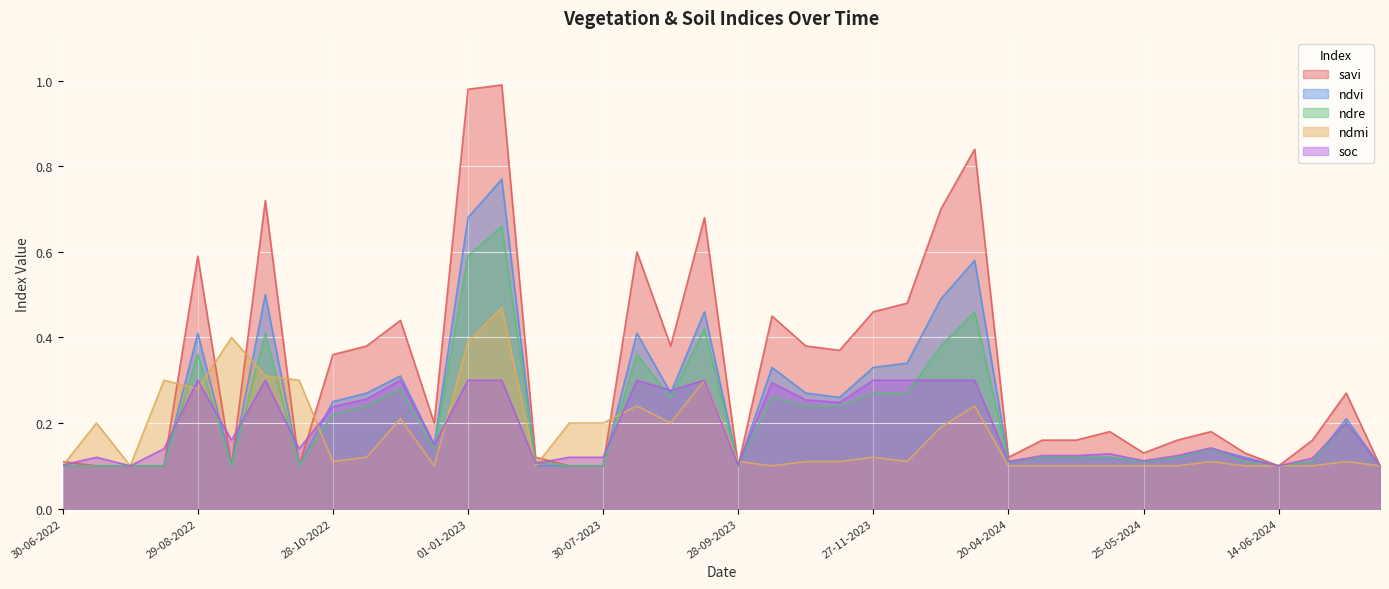

True or false: ndmi has a value of 0.3 at 15-07-2023.

False